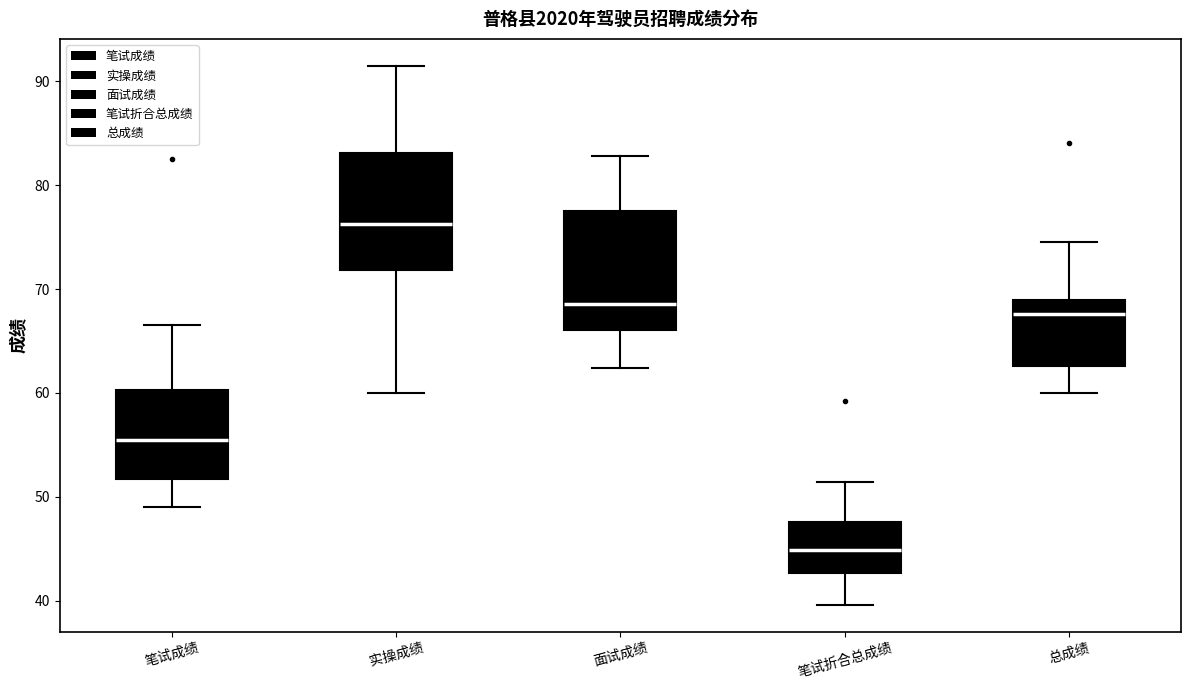

Which box has the highest median line?

实操成绩